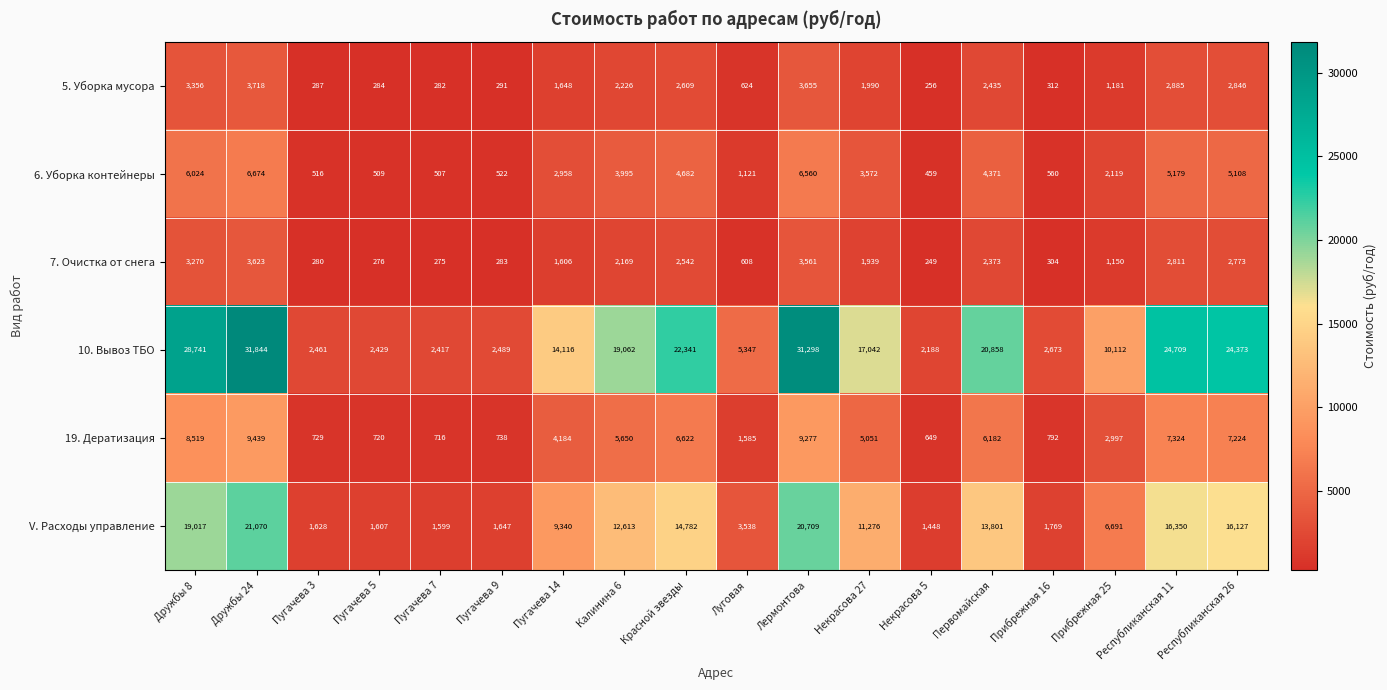

The value of 6. Уборка контейнеры at Пугачева 7 is 837. True or false?

False